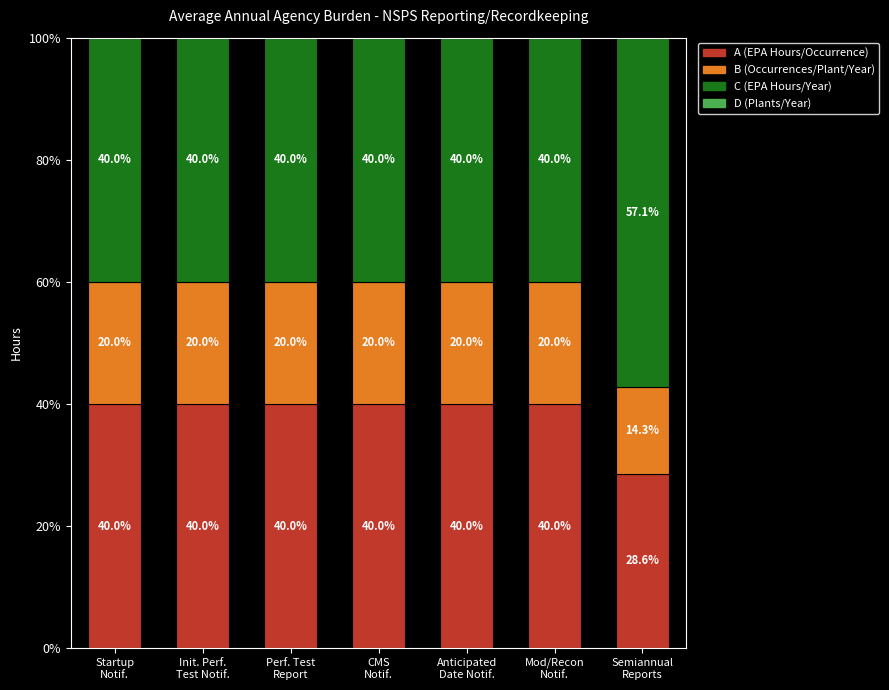

What is the difference between the maximum and minimum values in the A (EPA Hours/Occurrence) series?

11.4